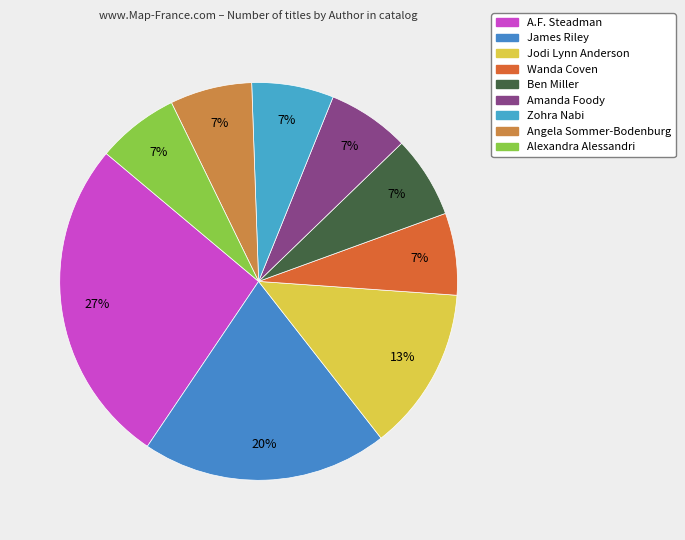

How many segments does this pie chart have?

9